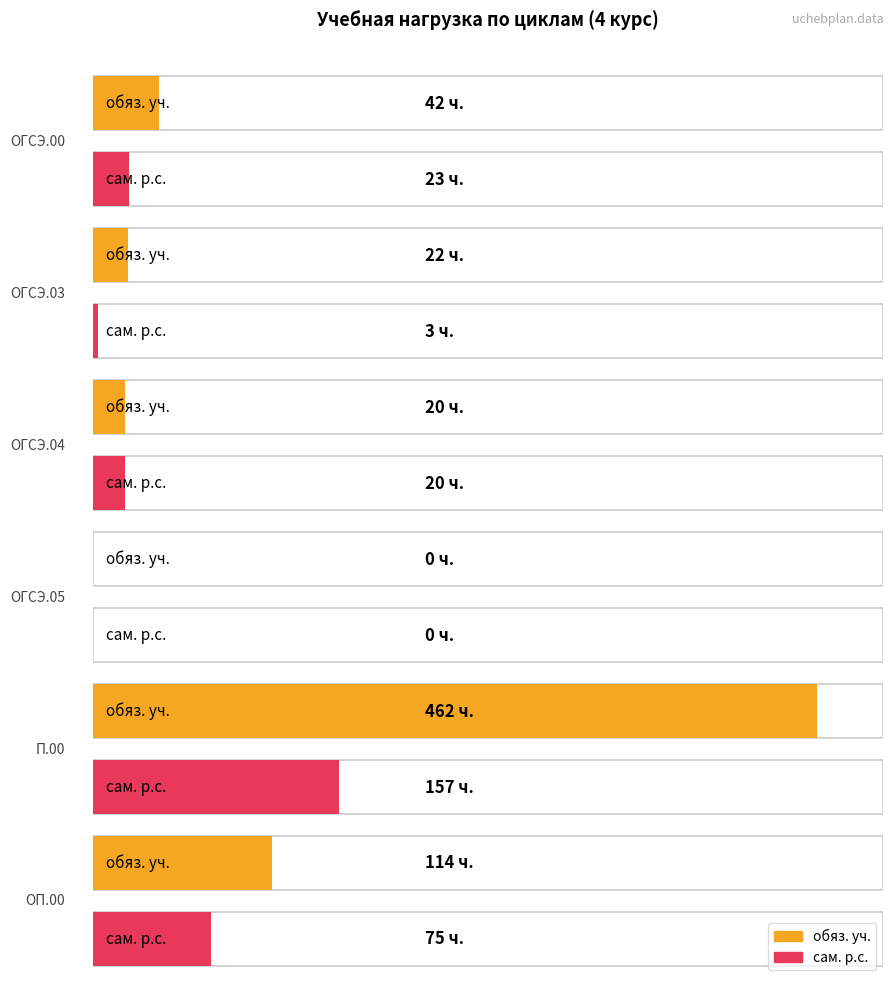

How many data points in обяз. уч. are less than 42?

3